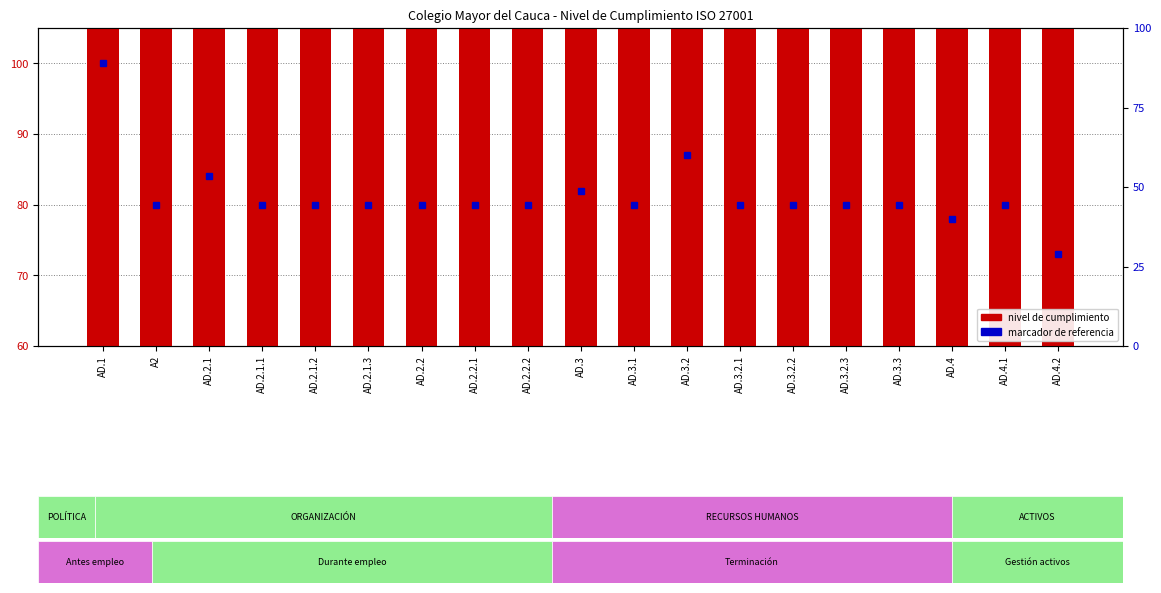

At which category does the chart reach its minimum across all series?

AD.4.2